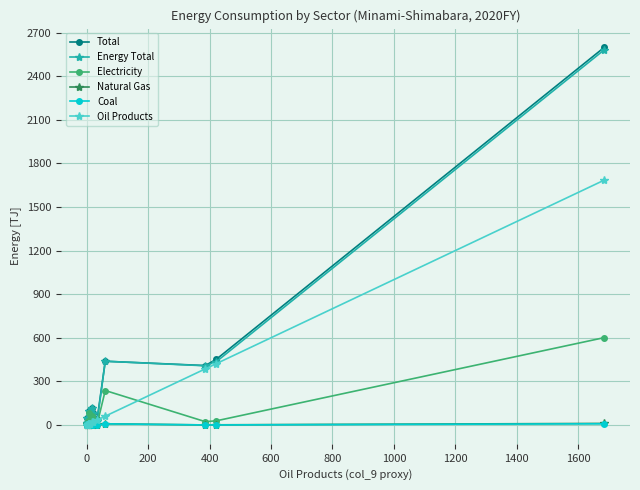

What is the greatest value displayed?

2598.3